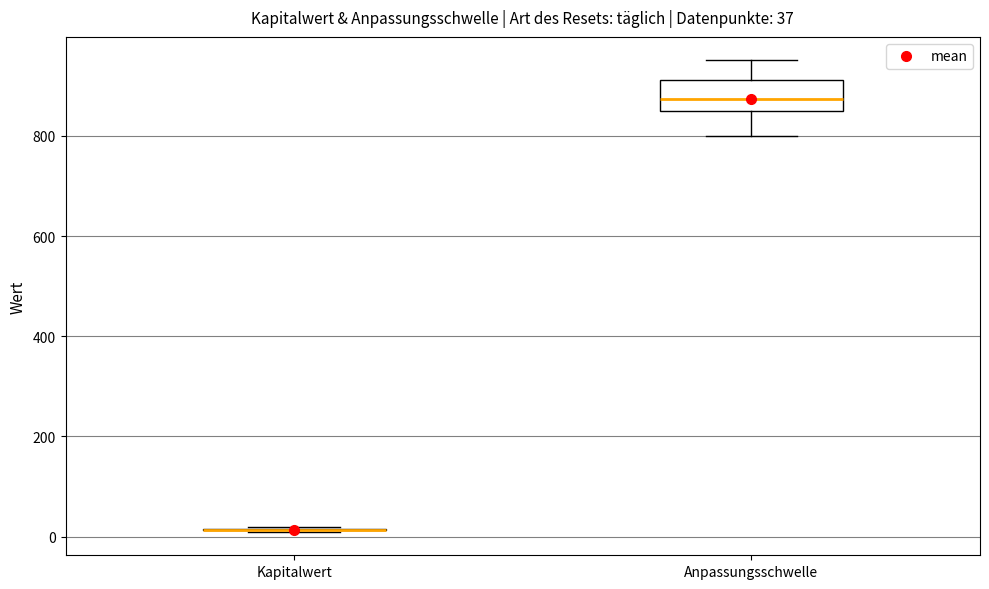

Comparing the boxes themselves (not the whiskers), which one is the tallest?

Anpassungsschwelle